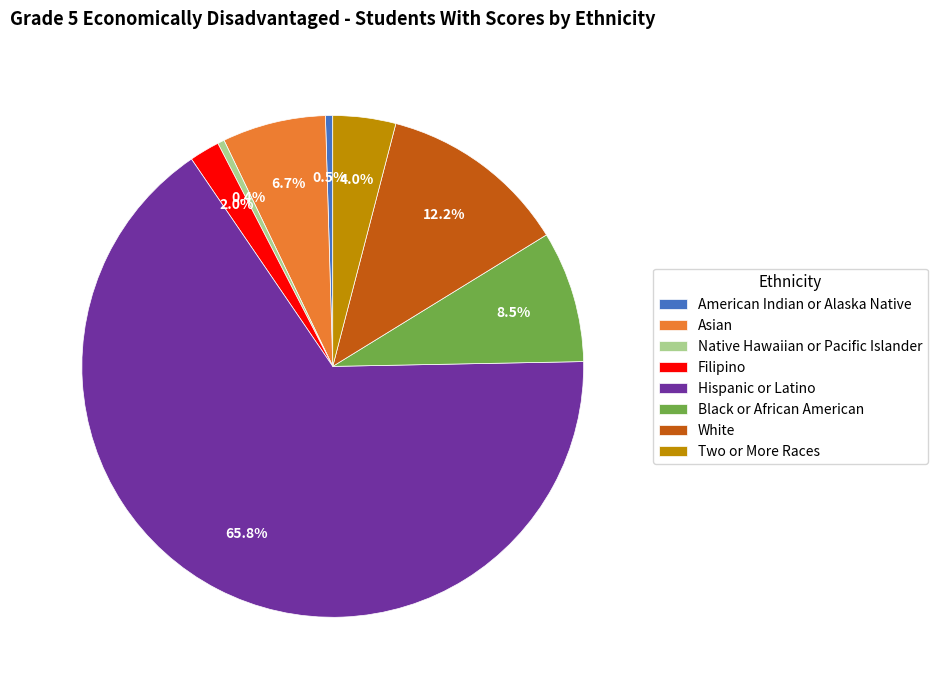

To the nearest percent, what is the combined percentage of Black or African American and Hispanic or Latino?

74%